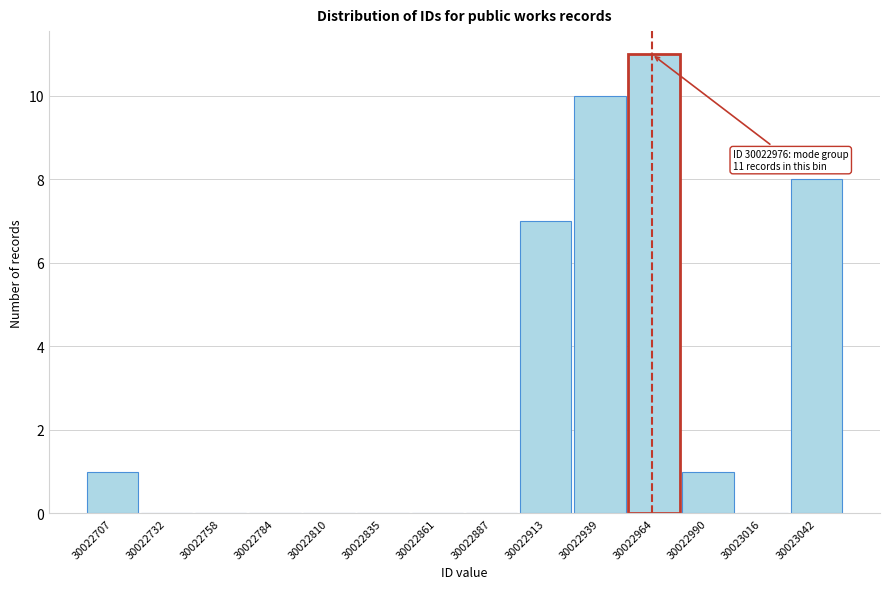

Reading right to left, list all the values displayed in this chart.

30023042=8	30023016=0	30022990=1	30022964=11	30022939=10	30022913=7	30022887=0	30022861=0	30022835=0	30022810=0	30022784=0	30022758=0	30022732=0	30022707=1